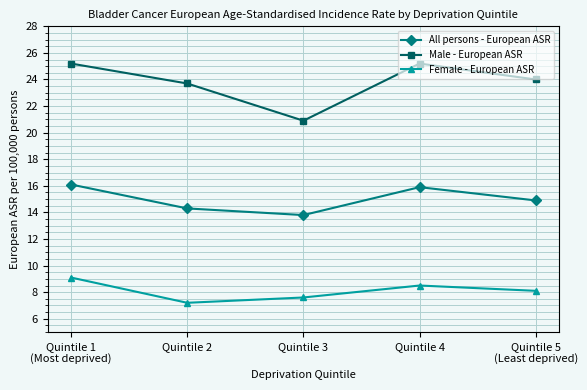

Rank the series at Quintile 1
(Most deprived) from highest to lowest value.

Male - European ASR, All persons - European ASR, Female - European ASR